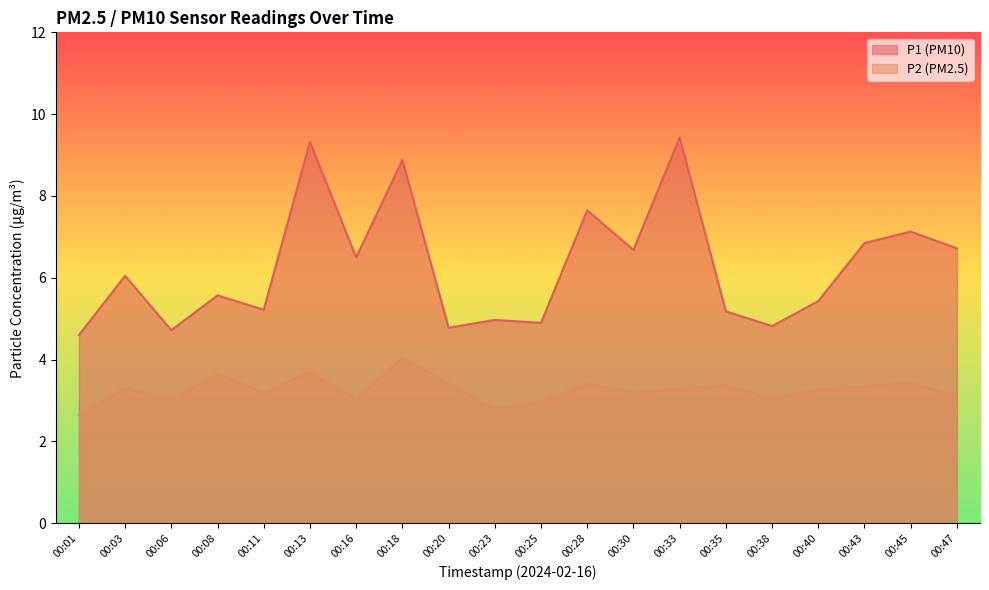

Reading right to left, transcribe all the data shown in this chart.

P1: 6.7	7.1	6.8	5.4	4.8	5.2	9.4	6.7	7.7	4.9	5.0	4.8	8.9	6.5	9.3	5.2	5.6	4.7	6.0	4.6
P2: 3.1	3.5	3.4	3.3	3.0	3.4	3.3	3.2	3.4	3.0	2.8	3.4	4.0	3.0	3.7	3.2	3.6	3.0	3.3	2.6